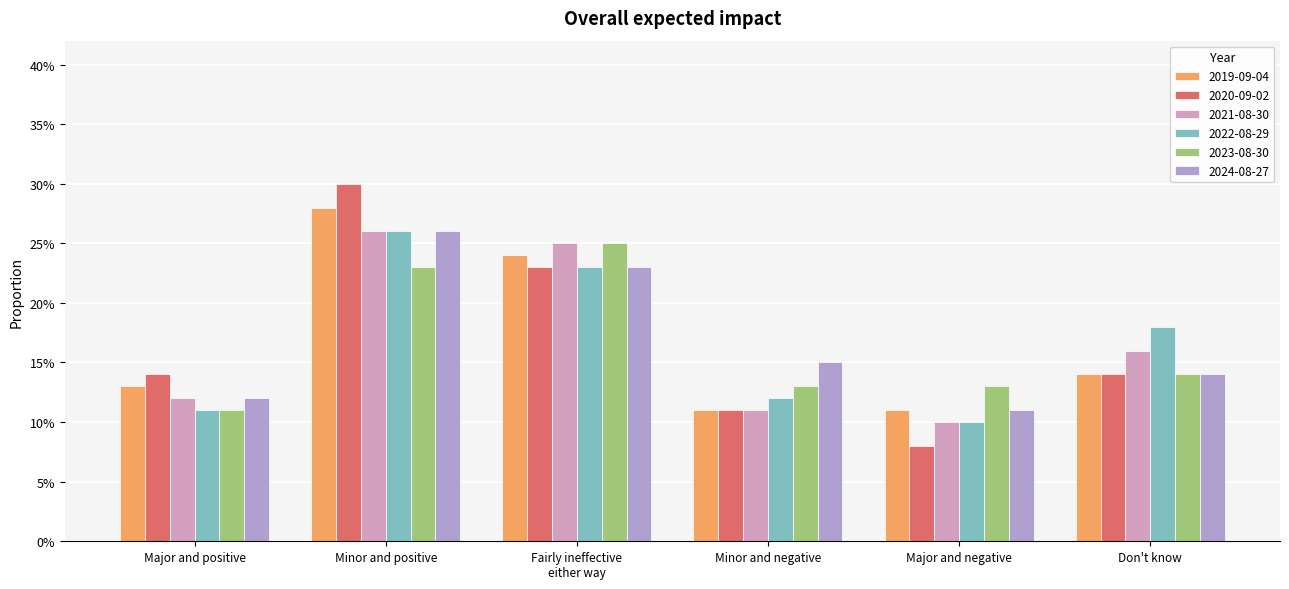

List the labels in order of 2023-08-30 value, largest first.

Fairly ineffective either way, Minor and positive, Don't know, Minor and negative, Major and negative, Major and positive